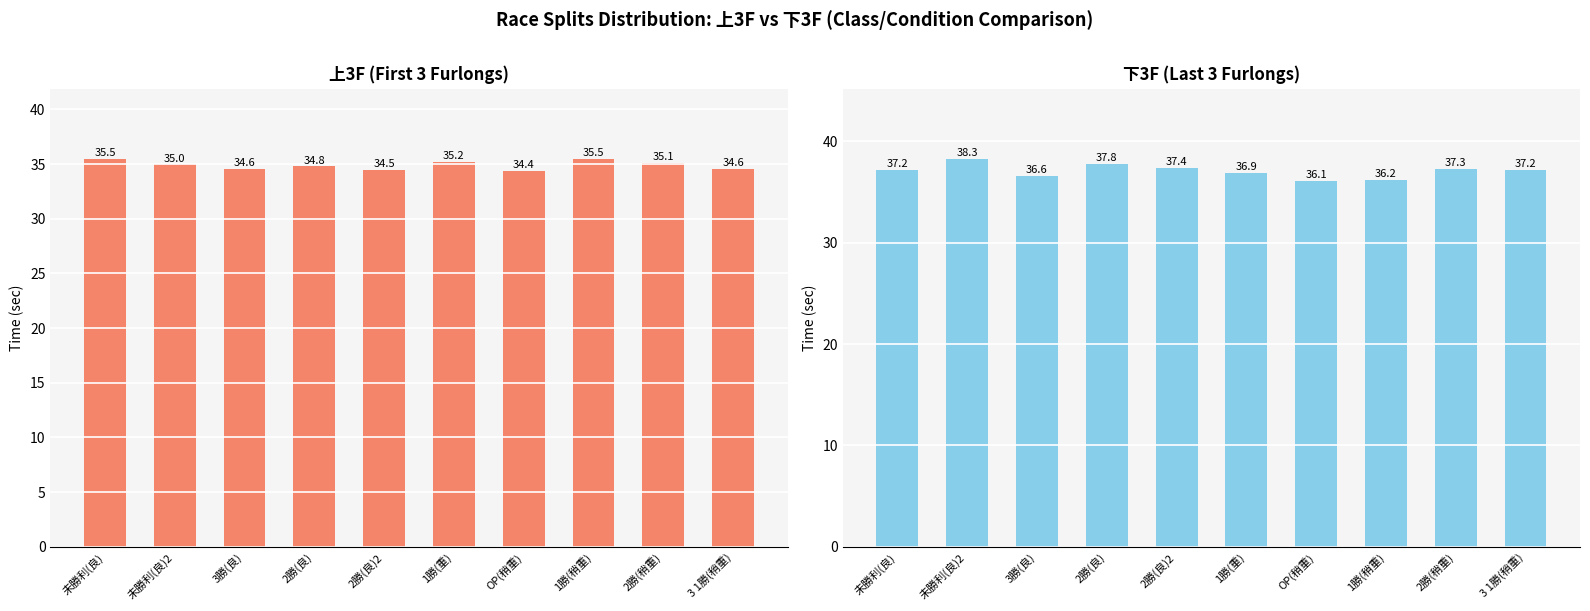

Is the value of 上3F at 1勝(稍重) greater than the value of 下3F at 2勝(良)2?

No